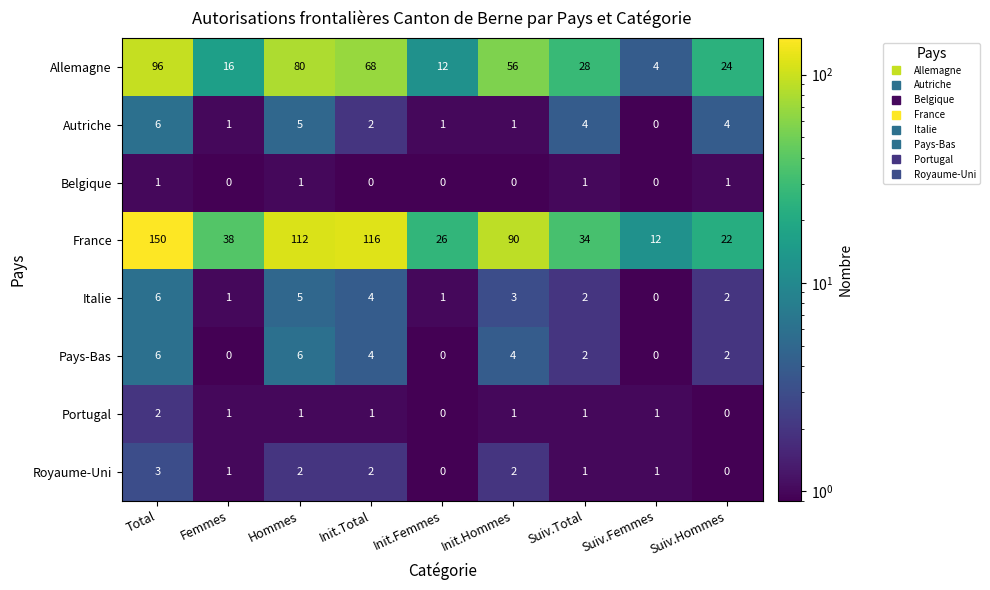

Which series has the largest total across all categories?

France